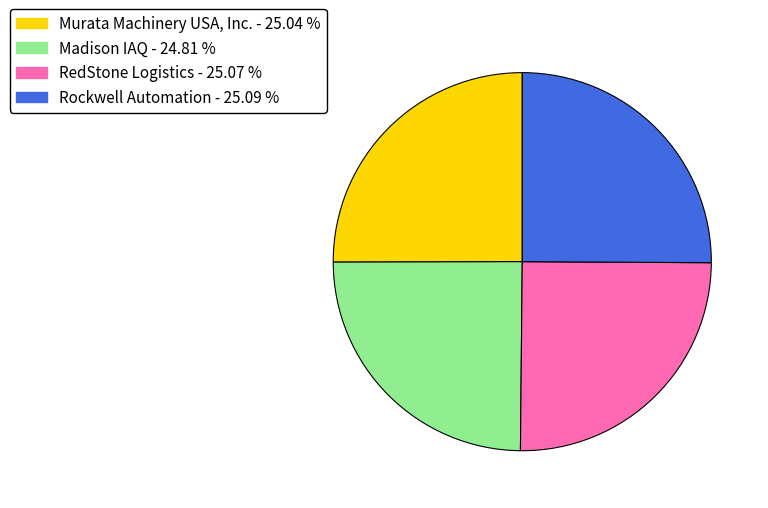

Is there any slice that represents more than half of the pie?

No